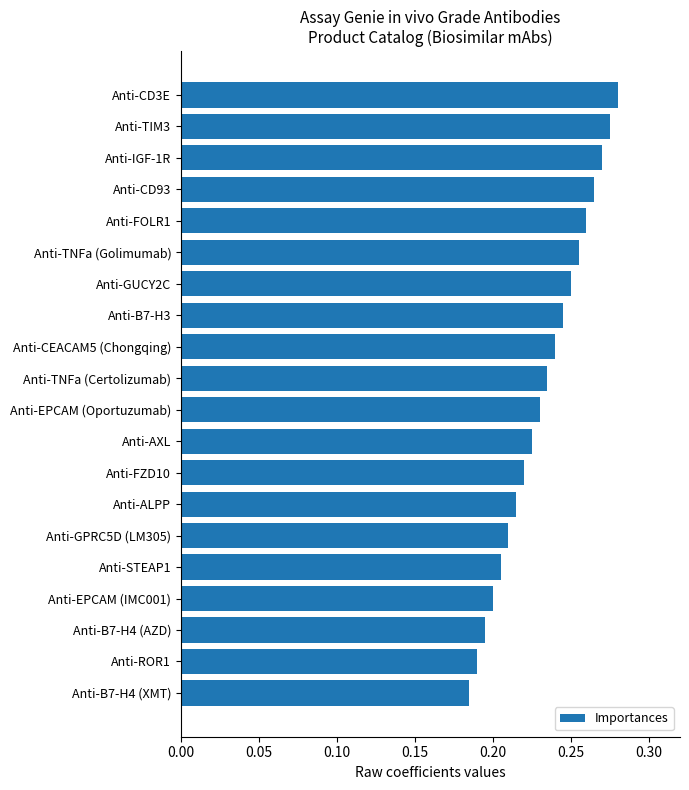

Where is the data nearest to the value 0?

Anti-B7-H4 (XMT)